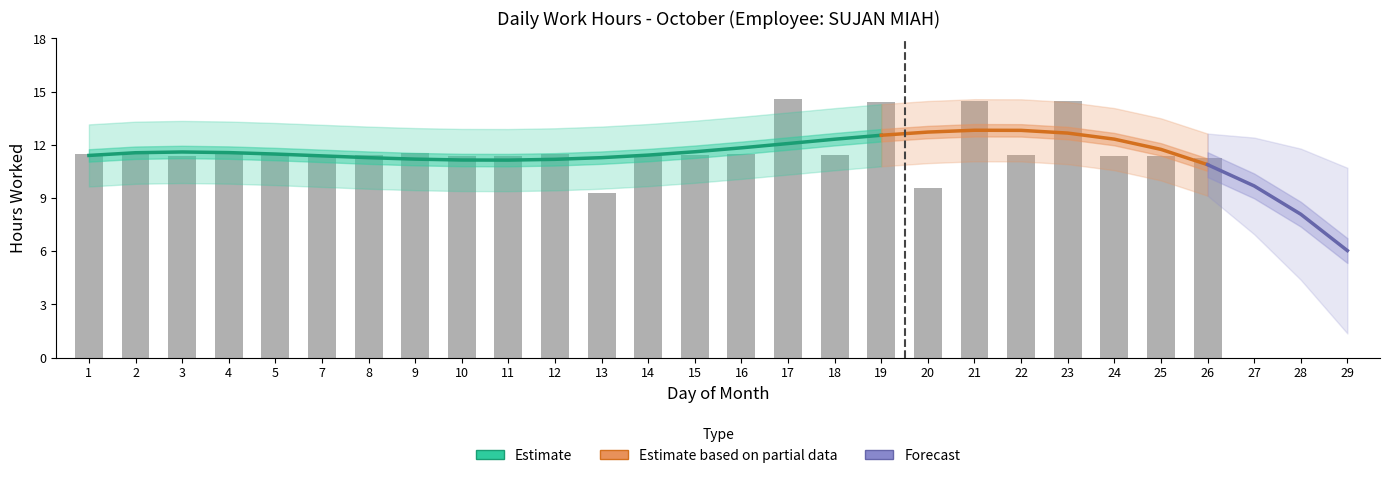

Where is the data nearest to the value 11?

26